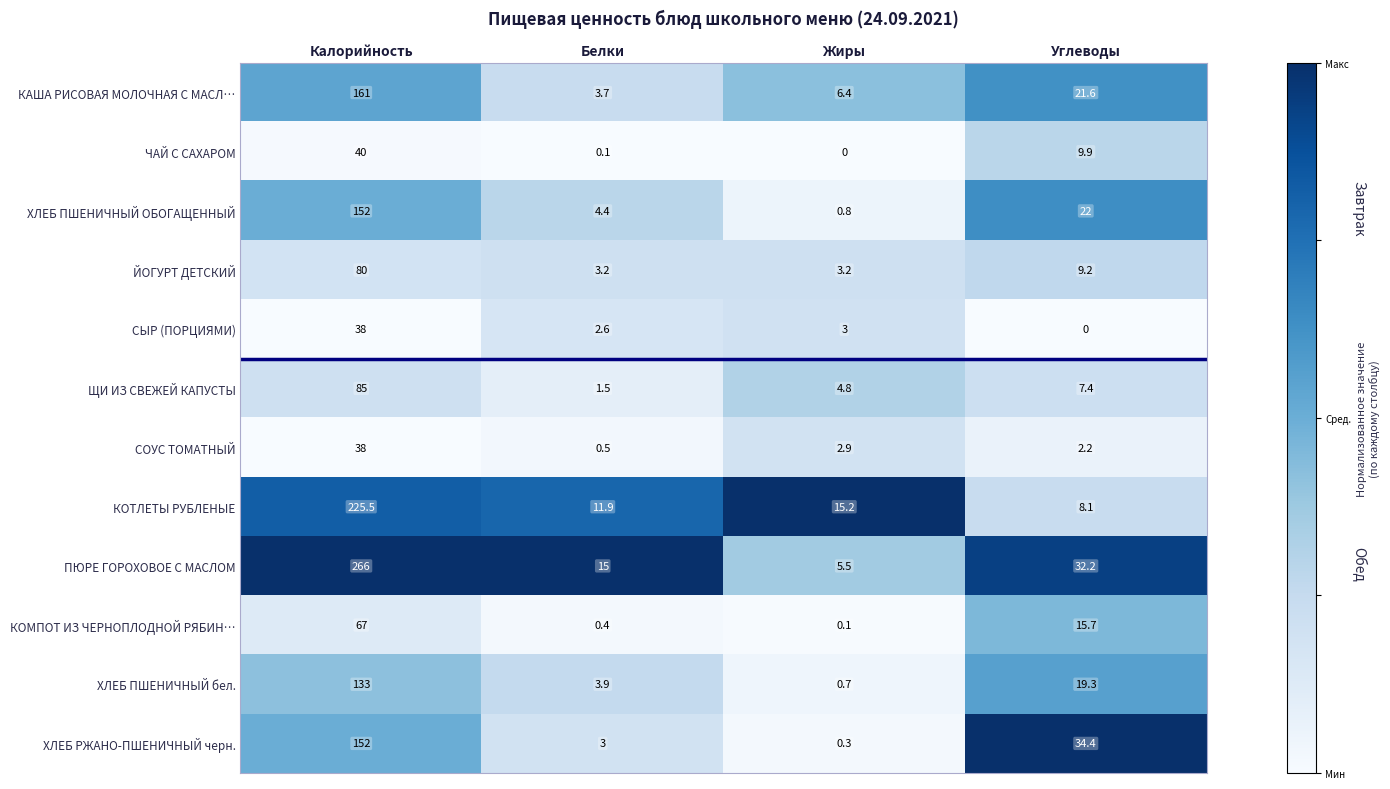

How many distinct data groups are displayed?

12